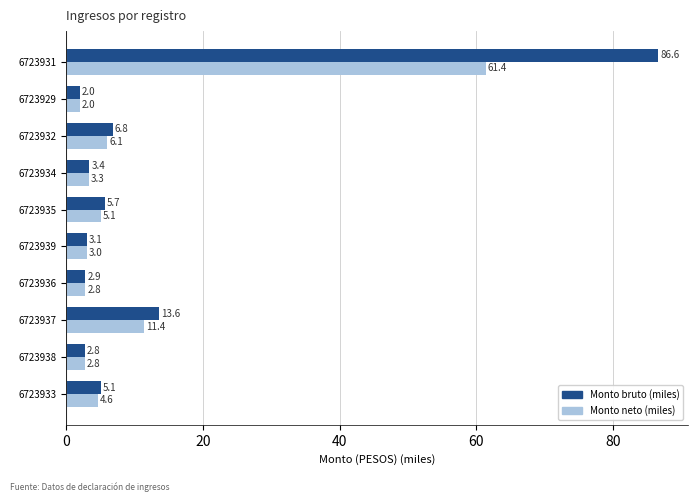

Is the value of Monto bruto (miles) at 6723931 greater than the value of Monto neto (miles) at 6723934?

Yes